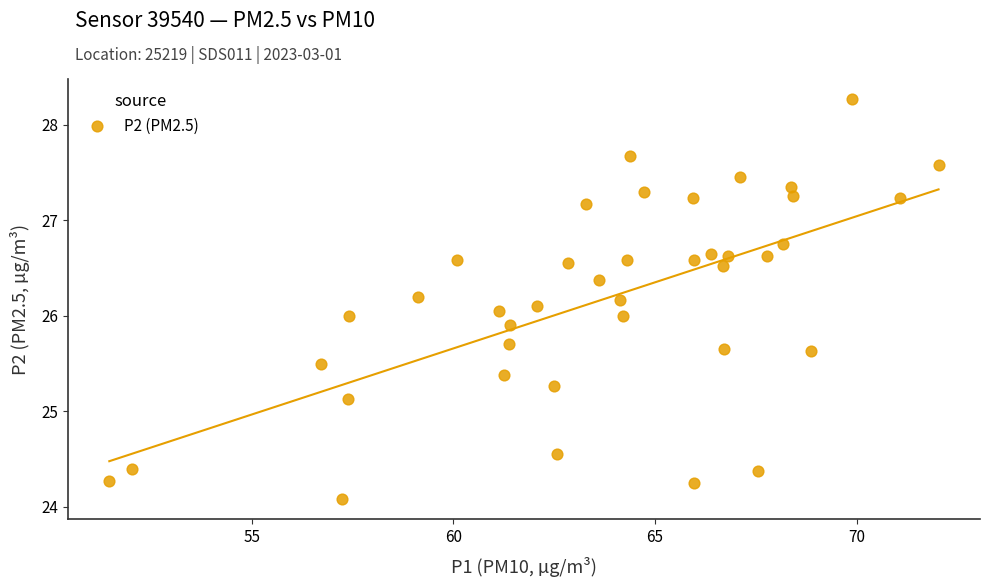

What is the range of Y values (max minus min)?

4.2